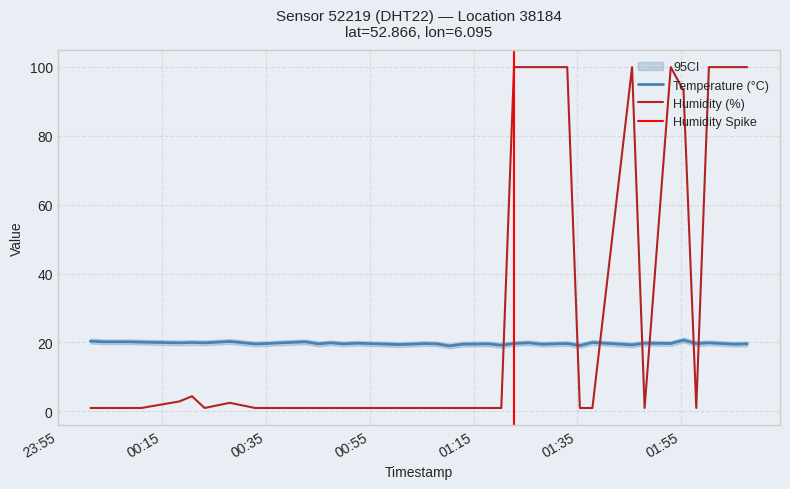

How many intersections are there between Humidity (%) and Temperature (°C)?

7